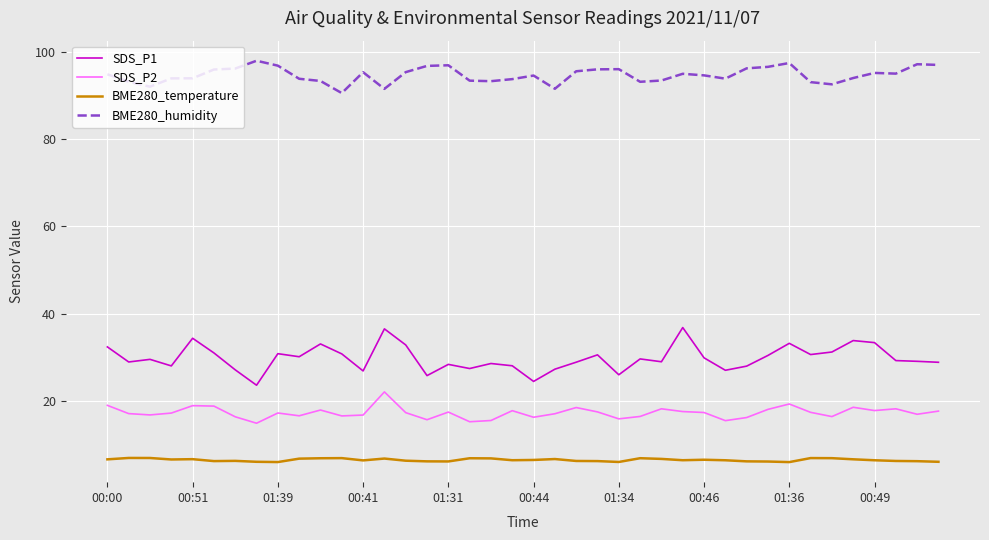

Which series has the largest total across all categories?

BME280_humidity